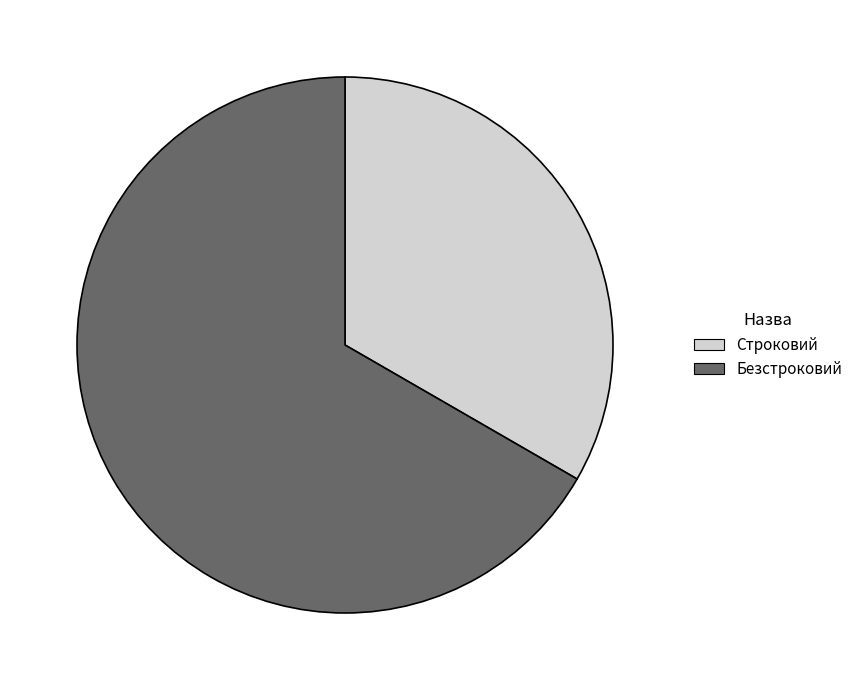

Is there any slice that represents more than half of the pie?

Yes